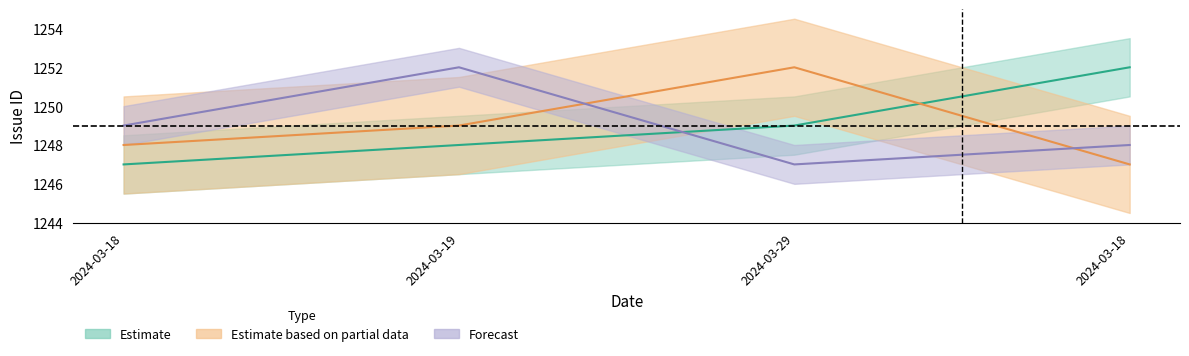

What is the highest value of the Forecast series?

1252